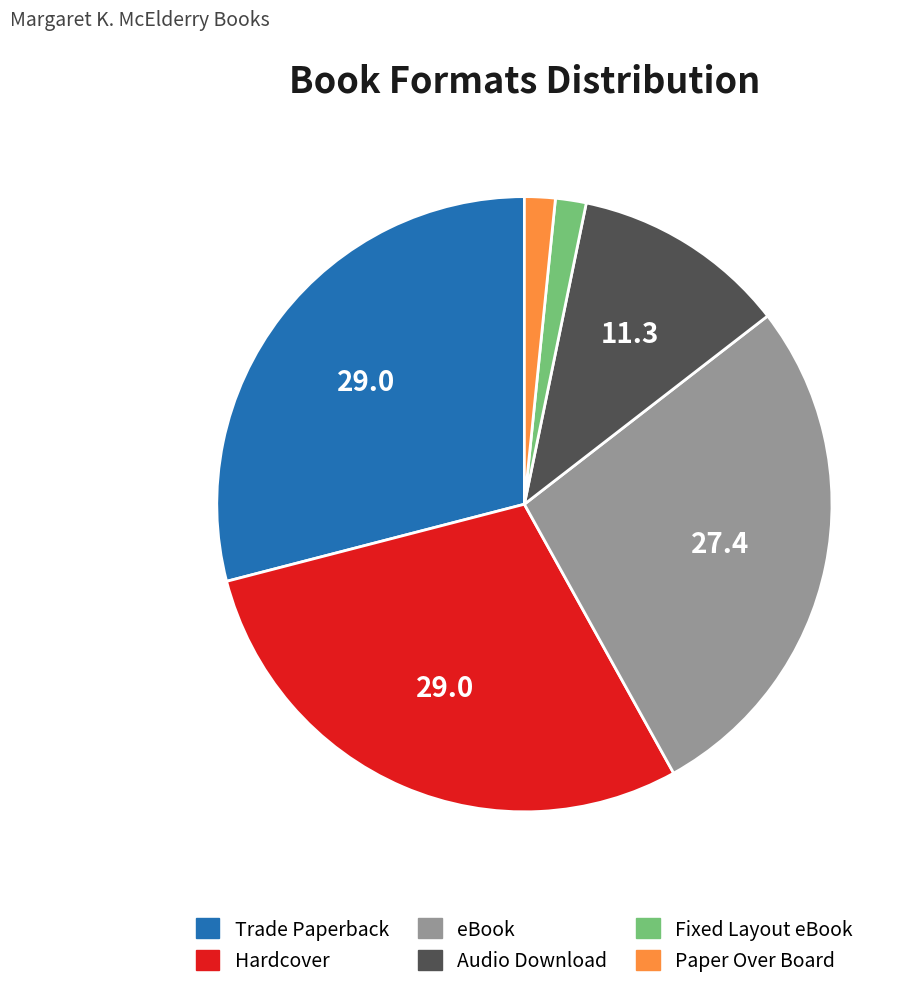

Does Hardcover represent more than half of the total?

No